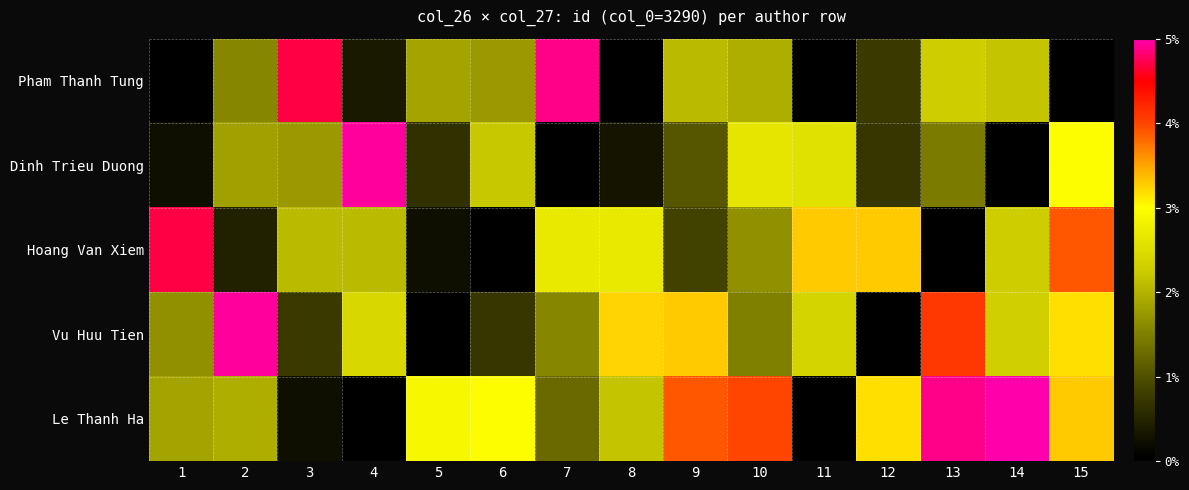

Which label corresponds to the smallest value in the chart?

1